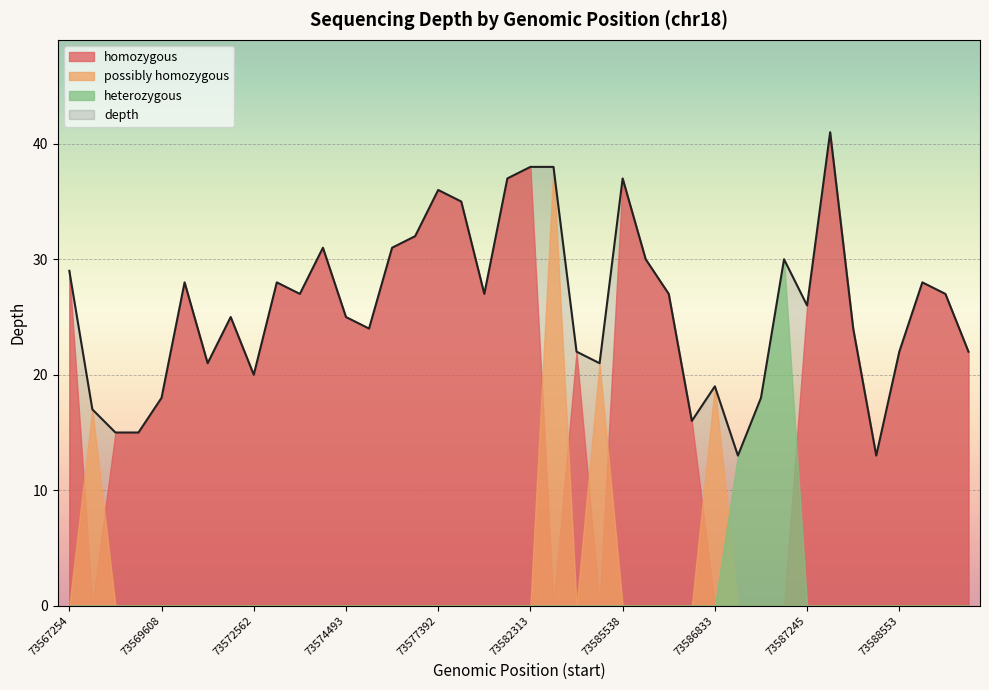

The value of heterozygous at 73586833 is 15. True or false?

False